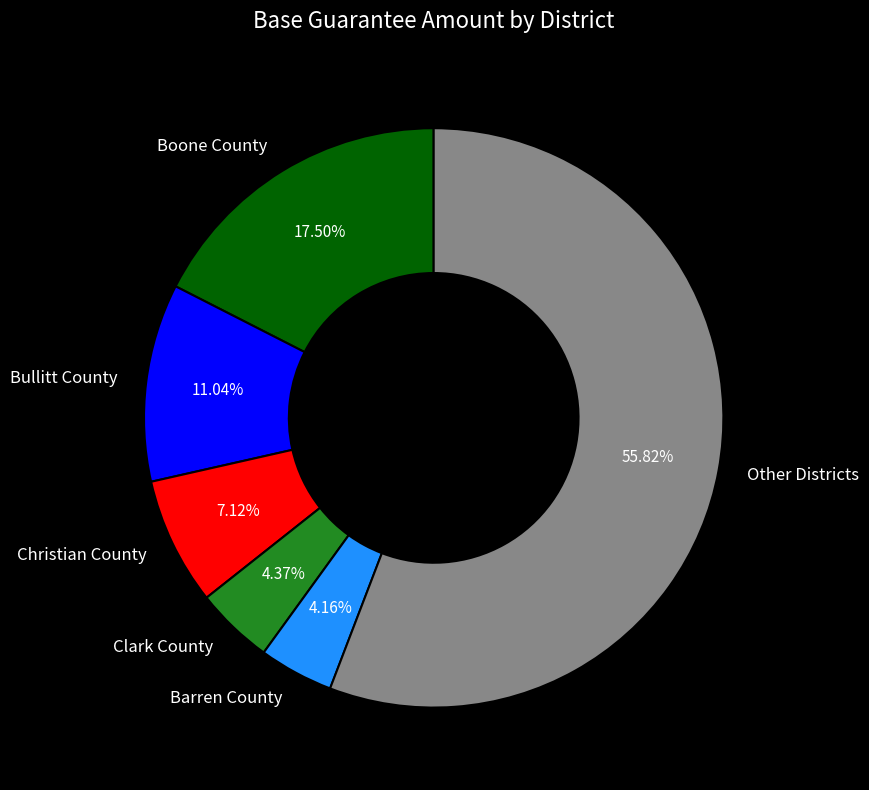

Approximately how many times larger is the value at Other Districts compared to Bullitt County?

5.1